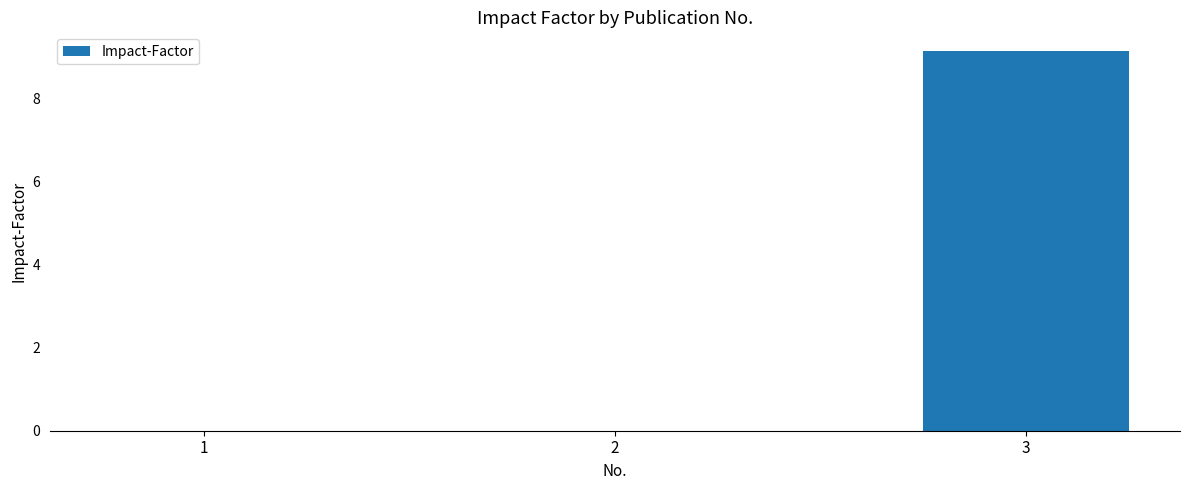

Reading left to right, extract all data points from this chart.

1=0.0	2=0.0	3=9.1